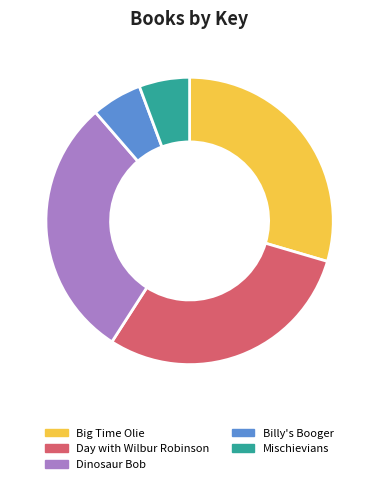

Combined, do Mischievians and Day with Wilbur Robinson account for over 50%?

No